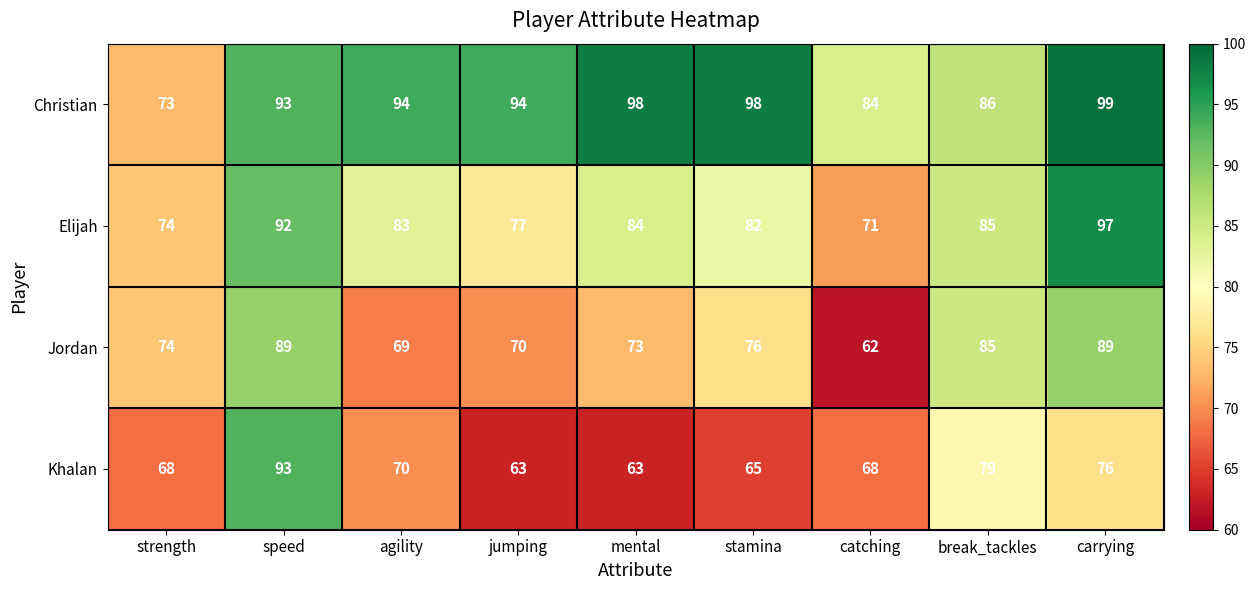

Which series has the widest spread of values?

Khalan